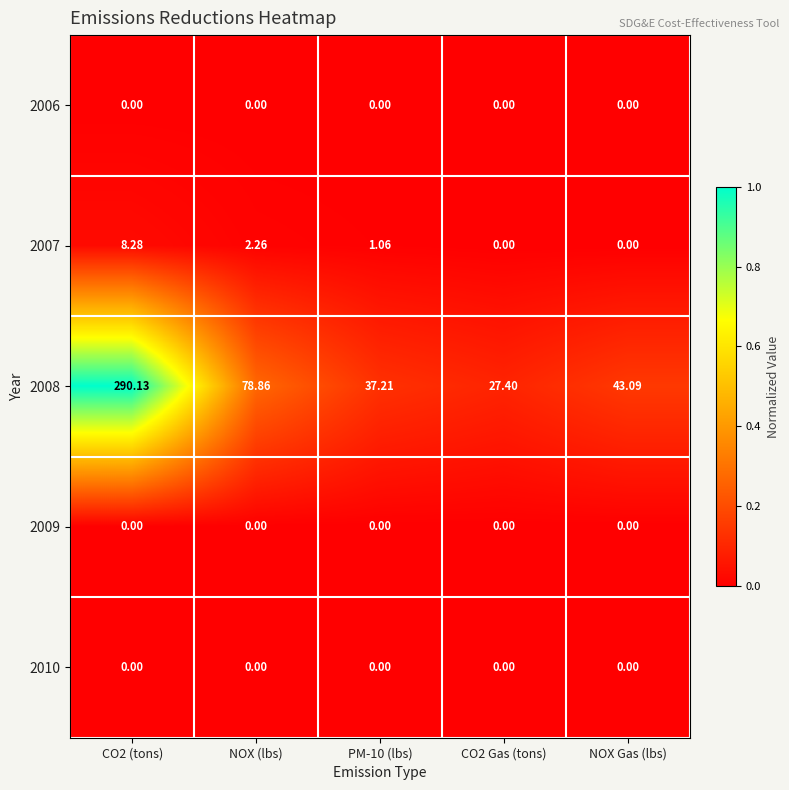

Which series has the largest total across all categories?

2008